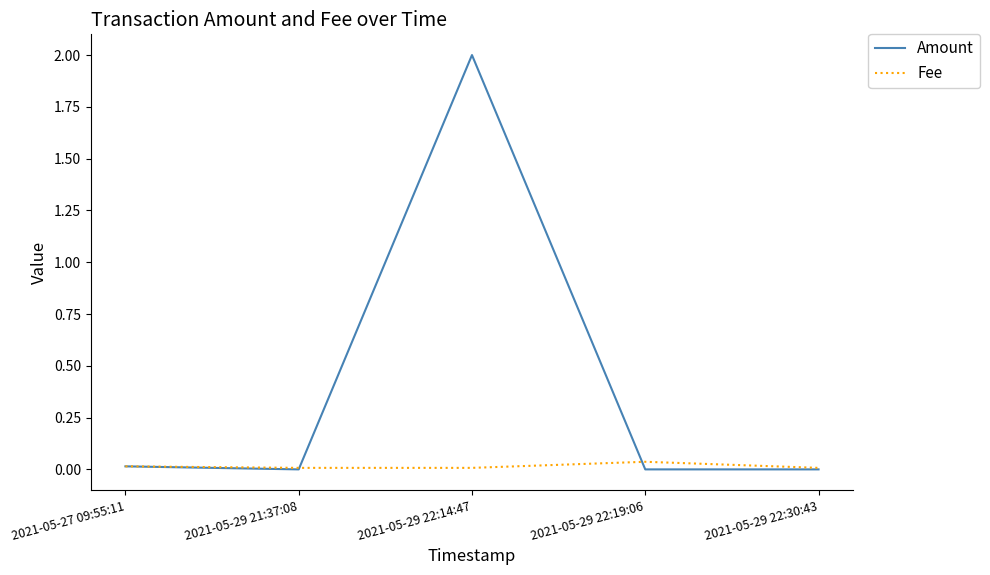

Is this an area chart (filled region under the line)?

No